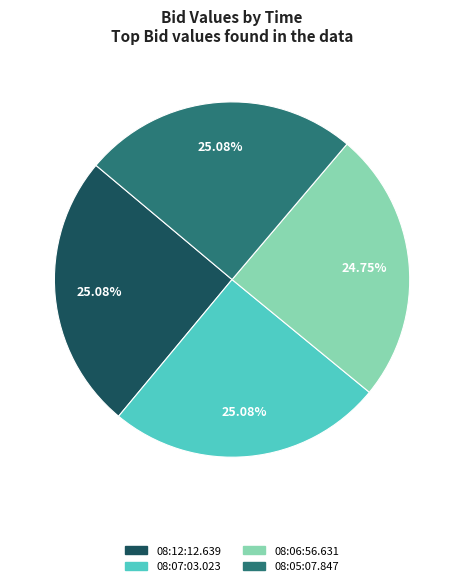

To the nearest percent, what is the combined percentage of 08:05:07.847 and 08:07:03.023?

50%